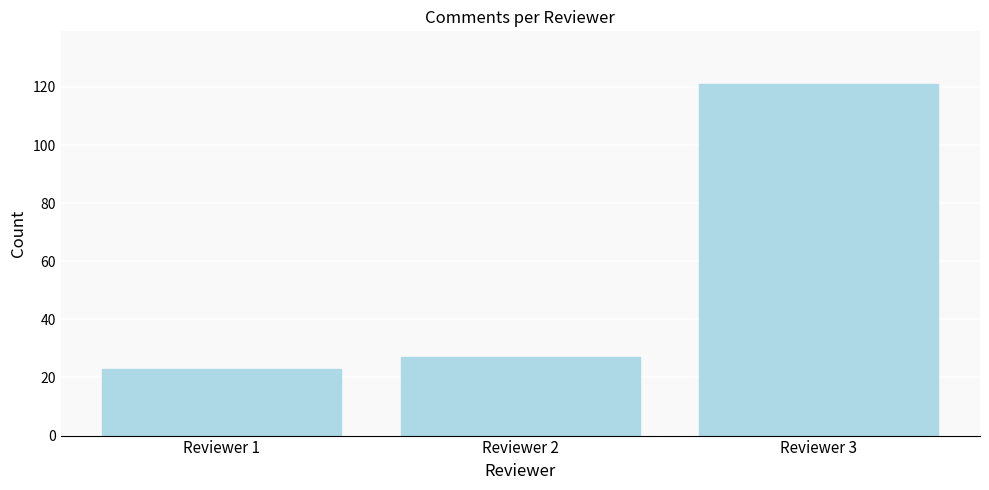

Reading right to left, transcribe all the data shown in this chart.

121	27	23